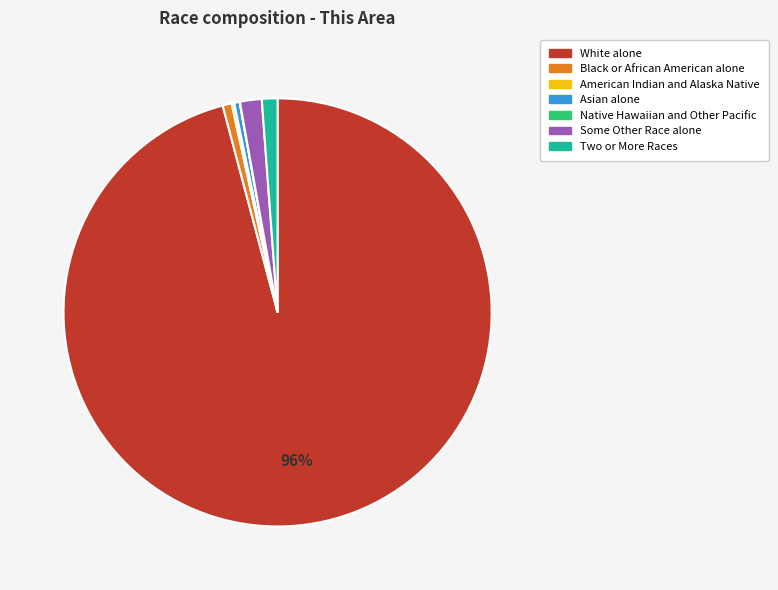

Which has a higher value, Asian alone or White alone?

White alone